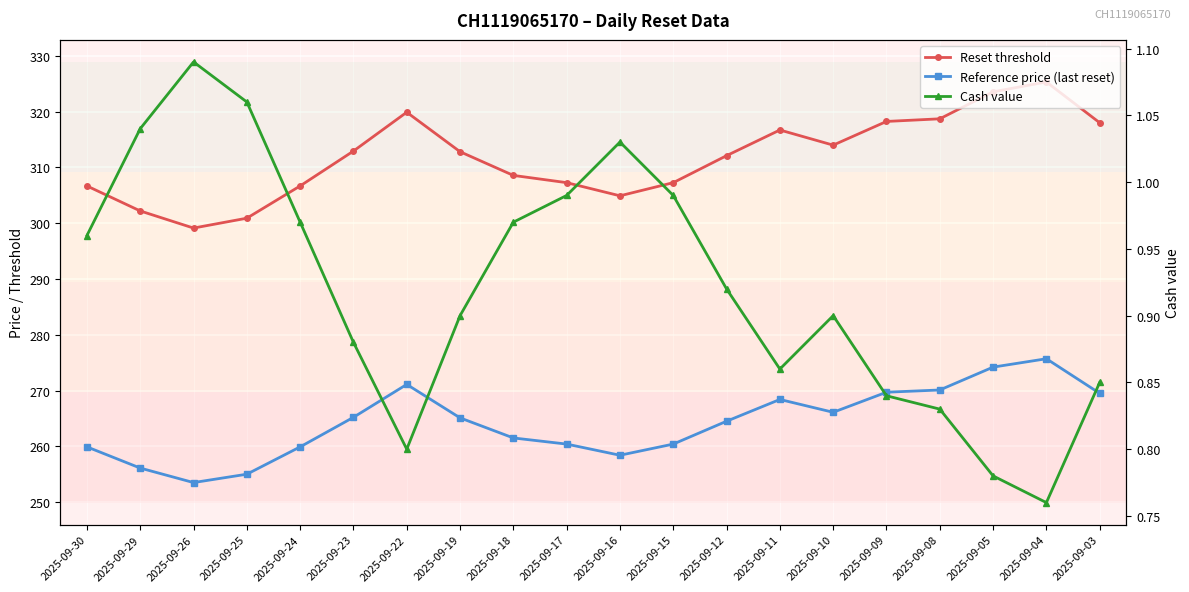

What is the difference between the maximum and minimum values in the Cash value series?

0.3